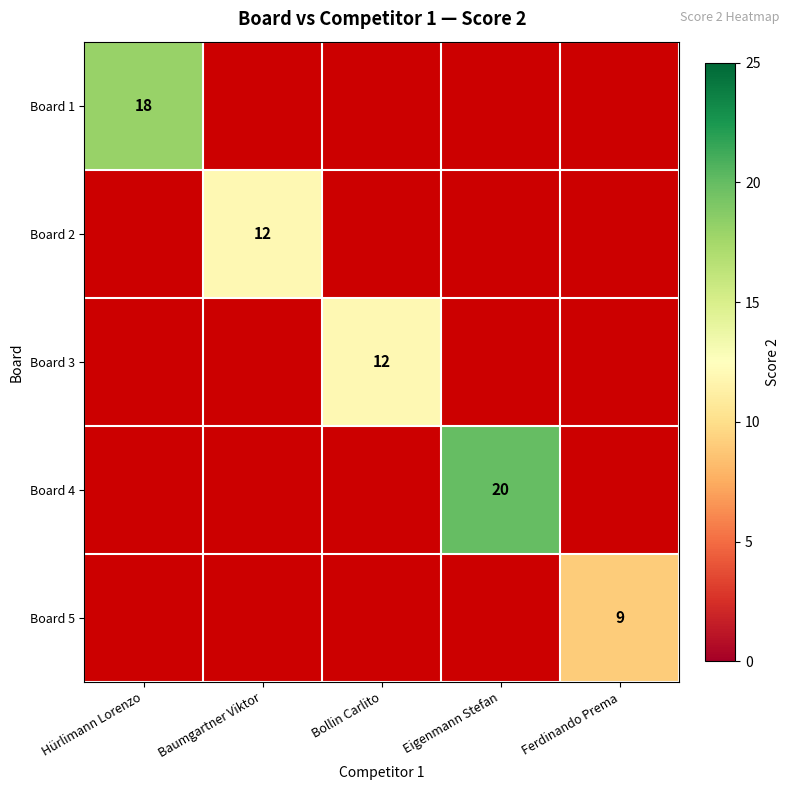

Which category has the lowest value in the Board 4 series?

Hürlimann Lorenzo